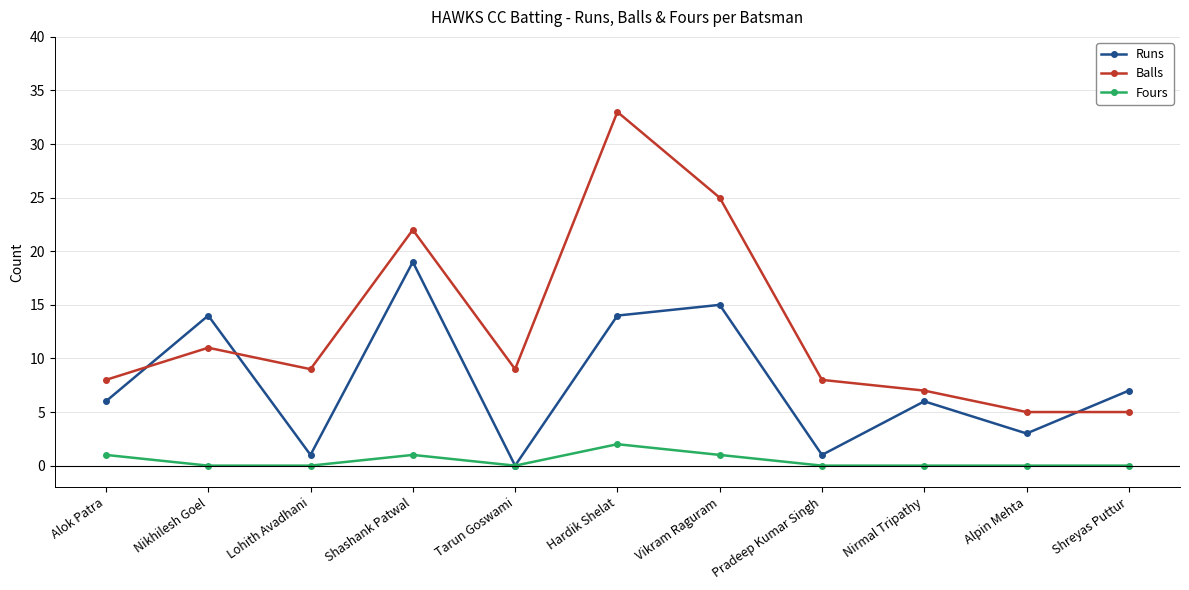

How many data points does each series have?

11